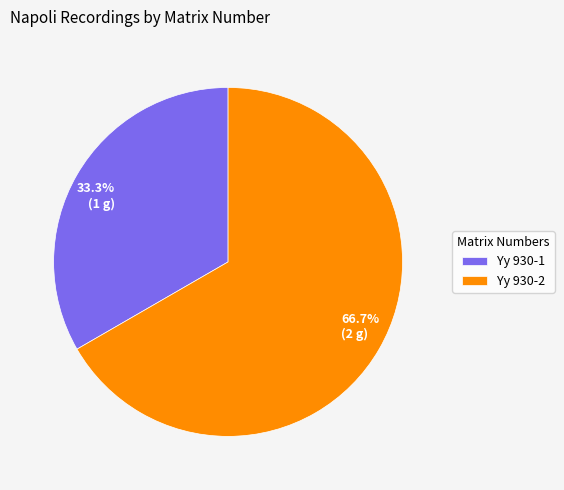

Between Yy 930-2 and Yy 930-1, which is larger?

Yy 930-2